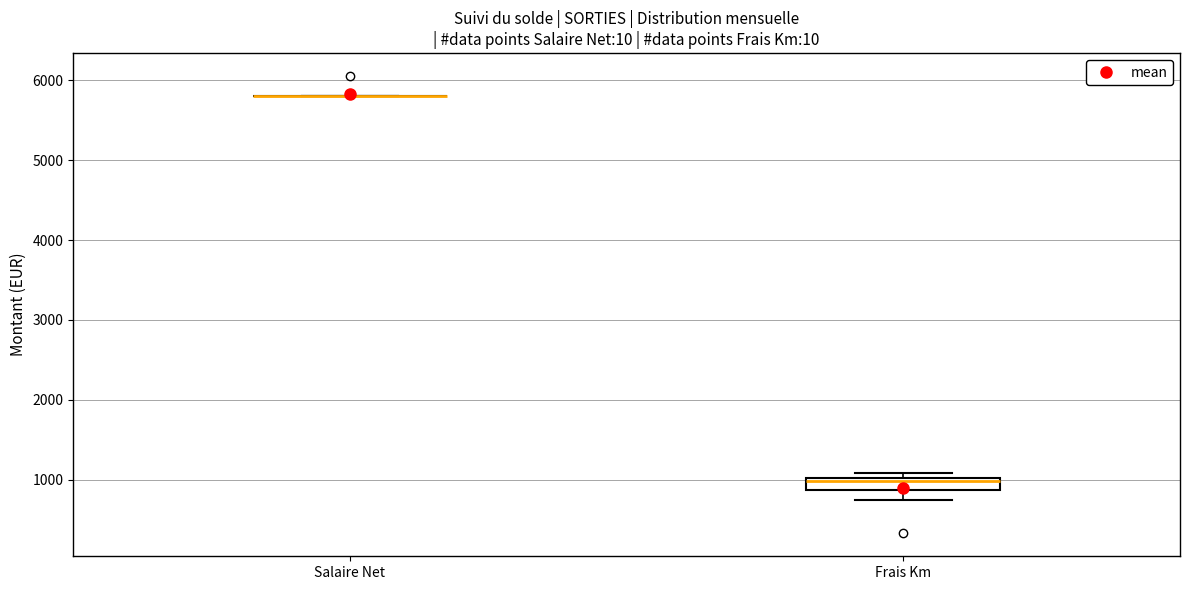

Reading left to right, transcribe this box plot: for each box, give where its median line is, the range the box spans, and where its two whiskers end, as read against the y-axis. The values are not printed on the chart, so give them approximately, as read against the axis.

Salaire Net: box collapsed to a line at 5800, whiskers 5800 to 5800
Frais Km: median 1000 (just below the box's upper edge), box 900 to 1000, whiskers 800 to 1100